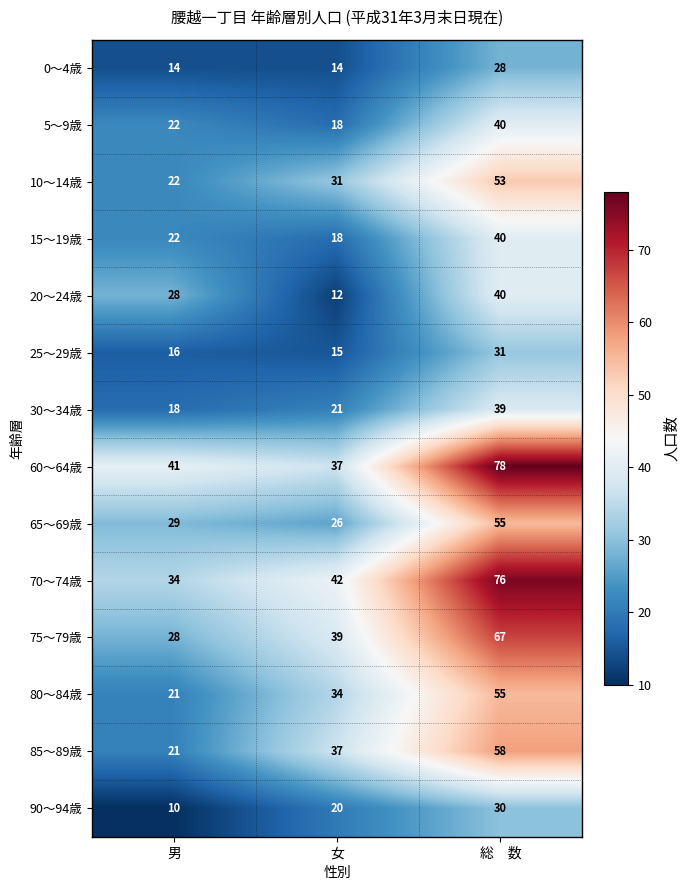

At which label does 15～19歳 reach its minimum?

女